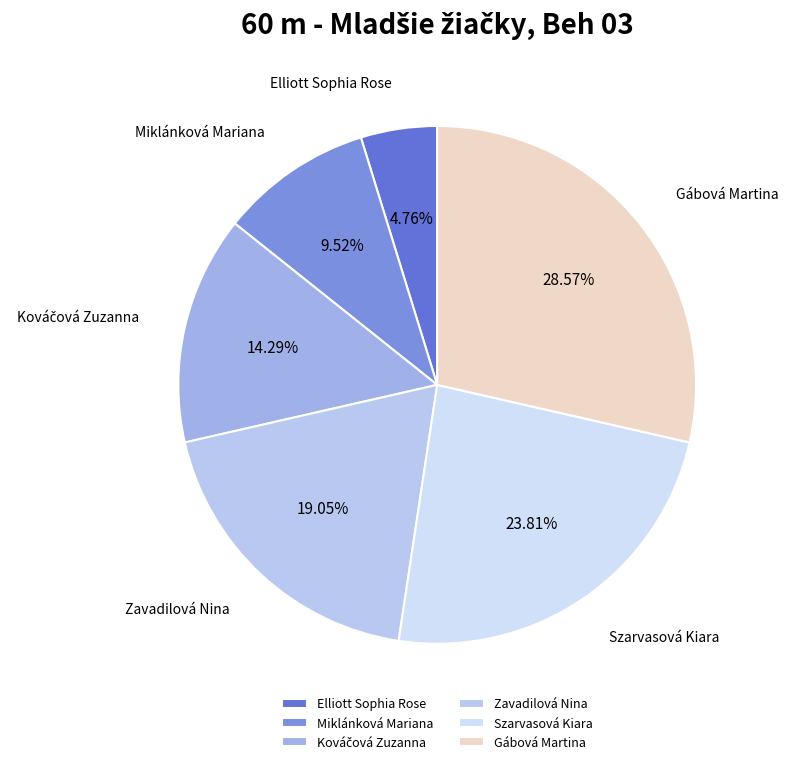

What percentage is NOT represented by Miklánková Mariana?

90.5%